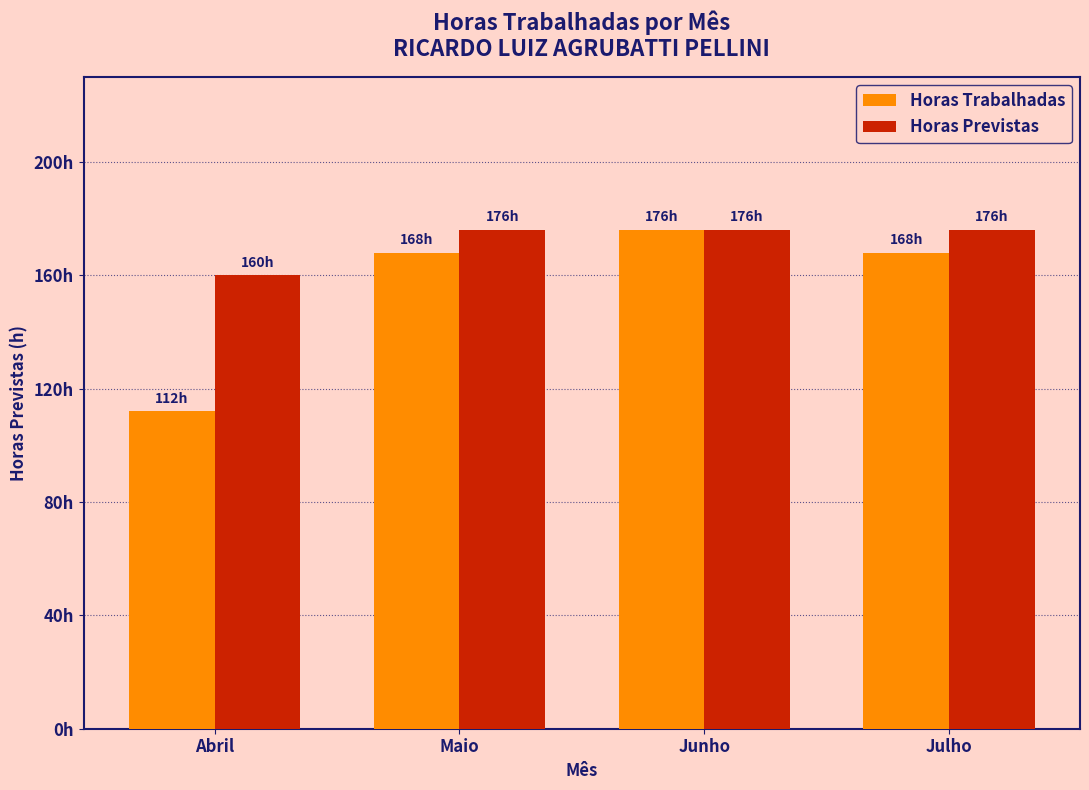

Does the chart contain any negative values?

No